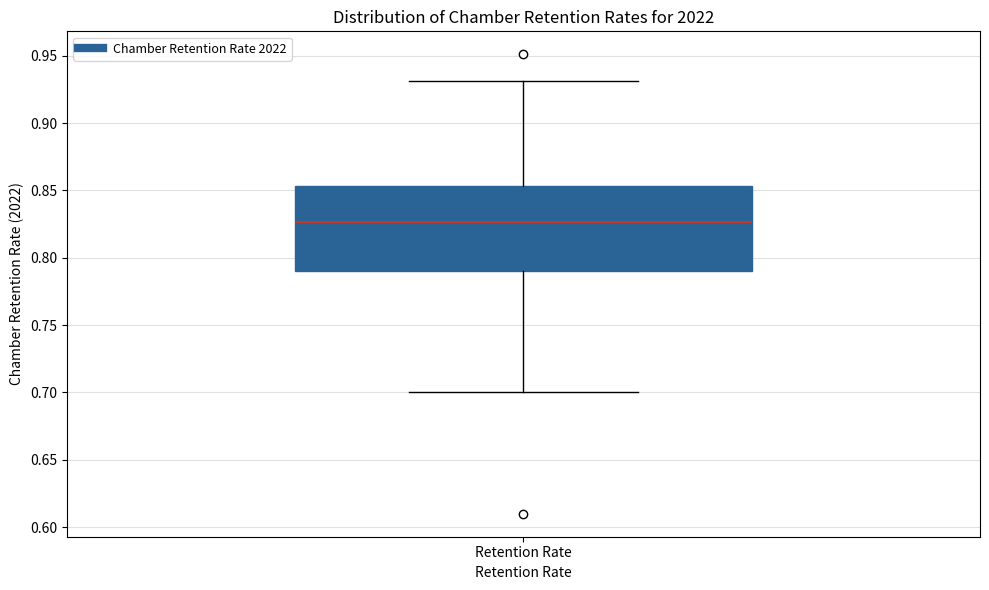

Transcribe this box plot: give where the median line is, the range the box spans, and where the two whiskers end, as read against the y-axis. The values are not printed on the chart, so give them approximately, as read against the axis.

median 0.825, box 0.790 to 0.855, whiskers 0.700 to 0.930